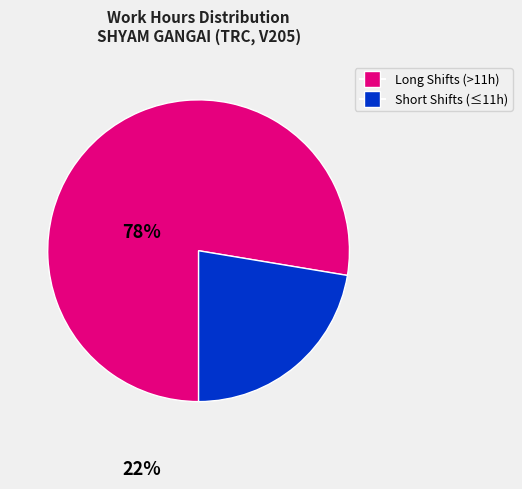

Does any single category account for the majority?

Yes